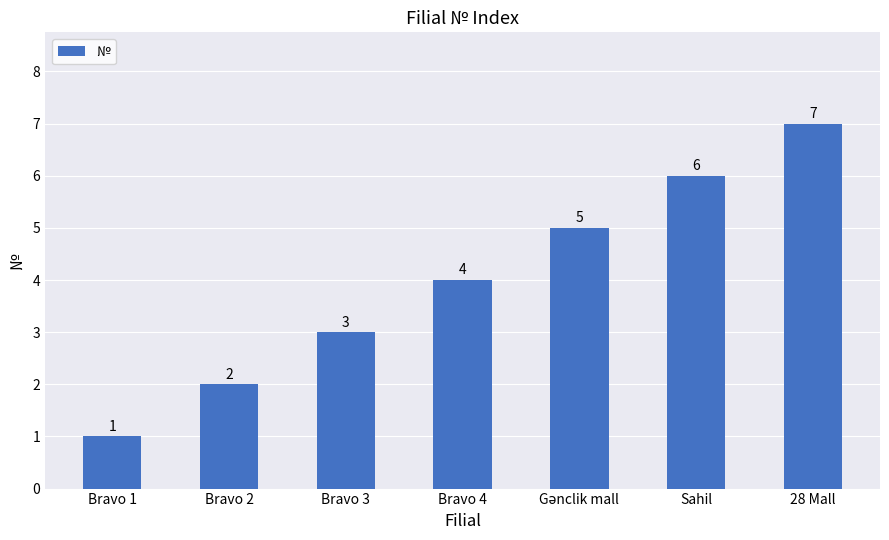

Are the bars horizontal?

No